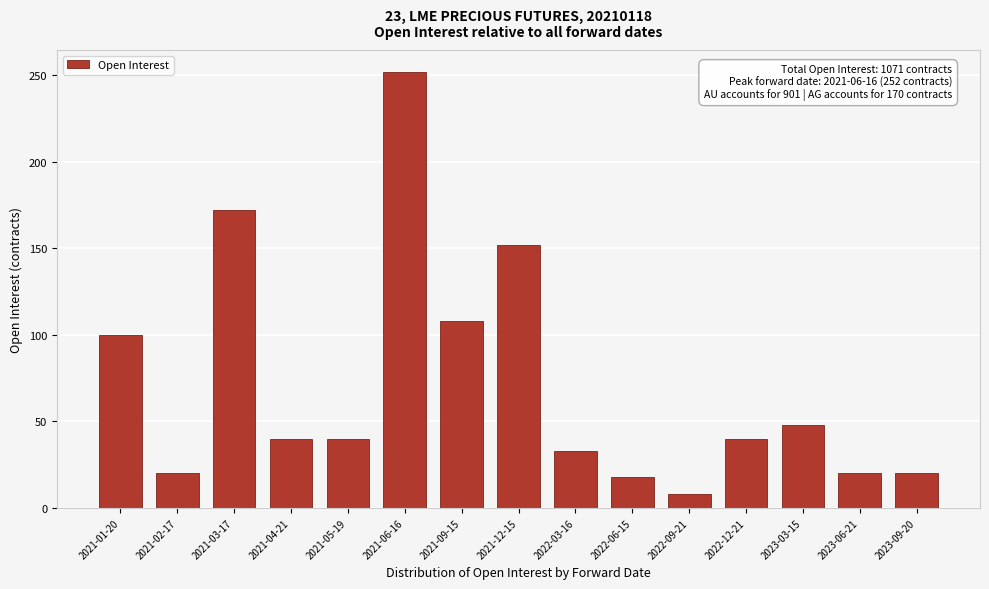

Reading right to left, list all the values displayed in this chart.

20	20	48	40	8	18	33	152	108	252	40	40	172	20	100